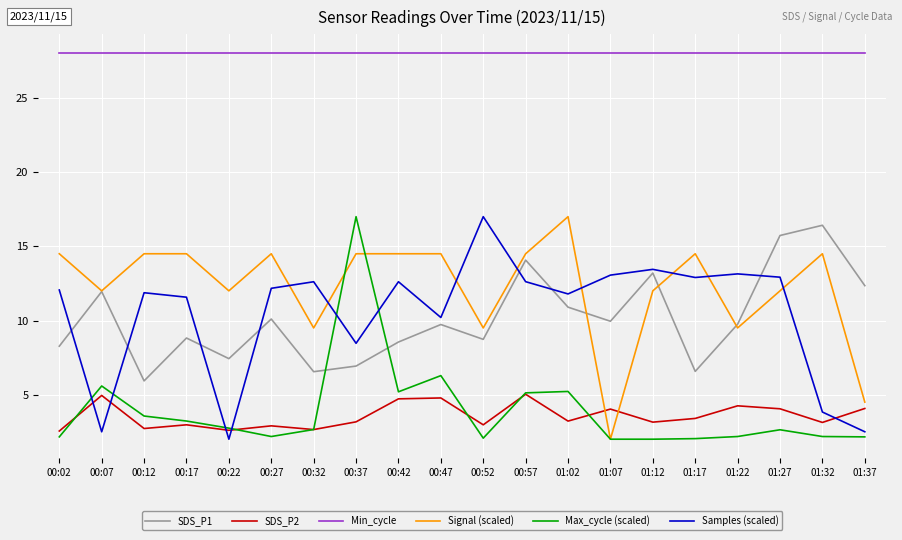

What is the total value across all series at 00:12?

66.6